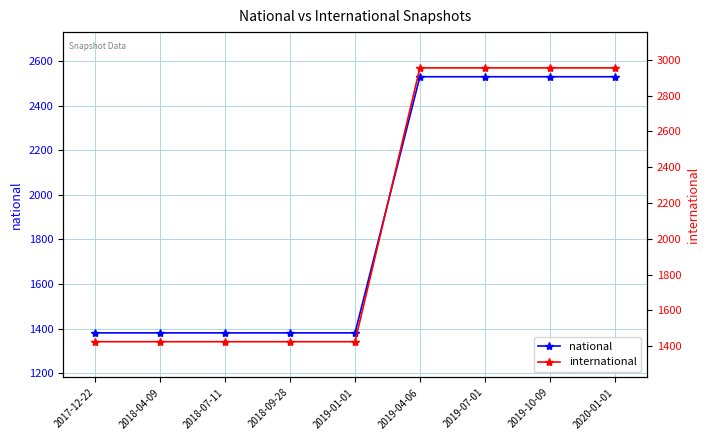

What is the total value across all series at 2017-12-22?

2806